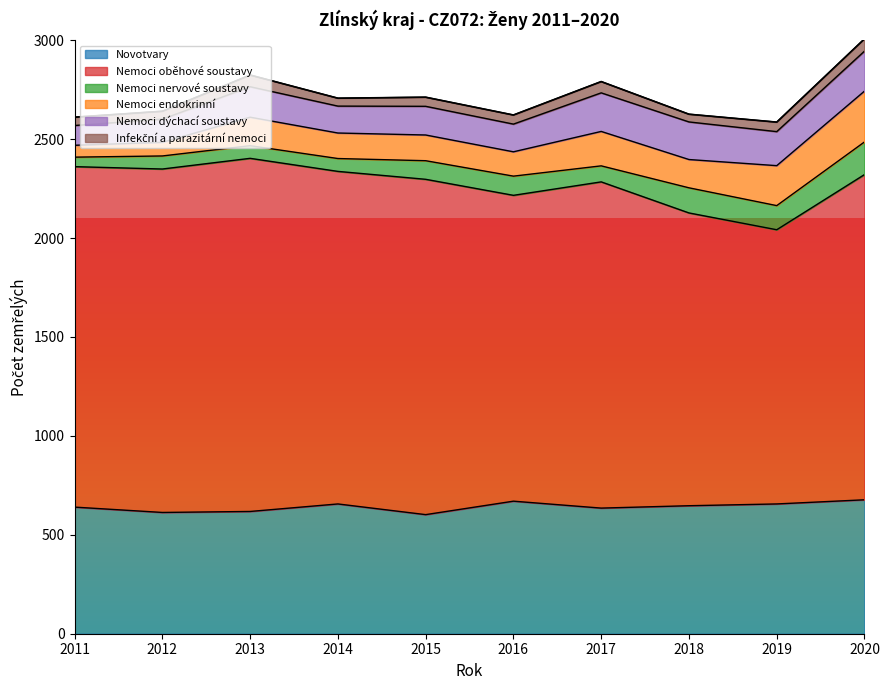

What is the value of the Nemoci nervové soustavy point at the 3rd from the left?

64